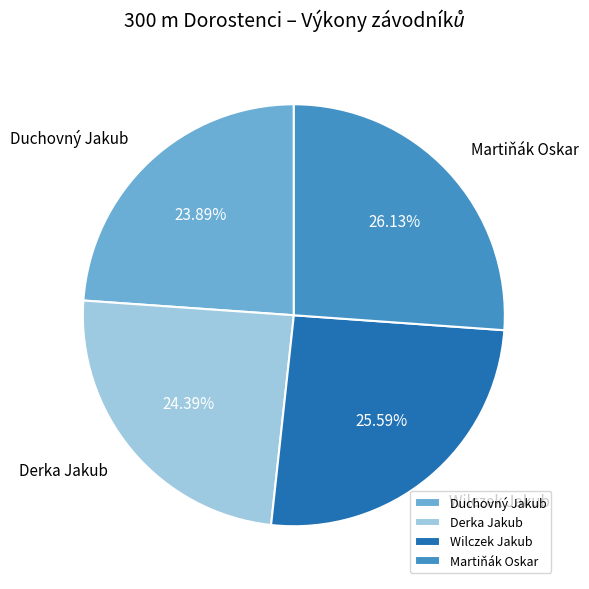

Which slice is the smallest?

Duchovný Jakub